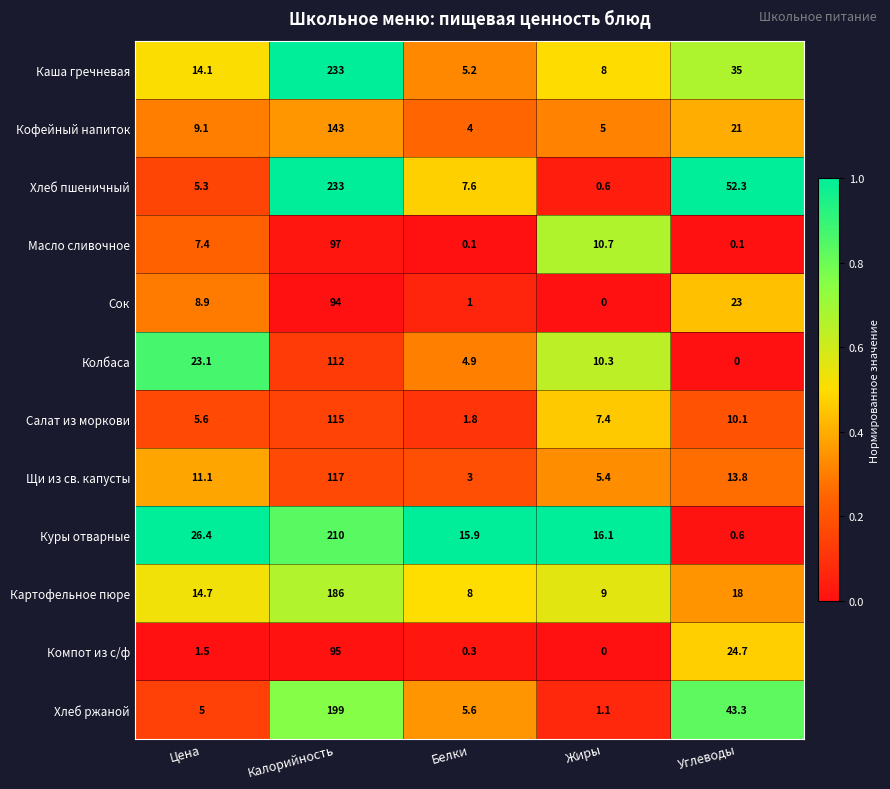

The value of Салат из моркови at Калорийность is 43.4. True or false?

False